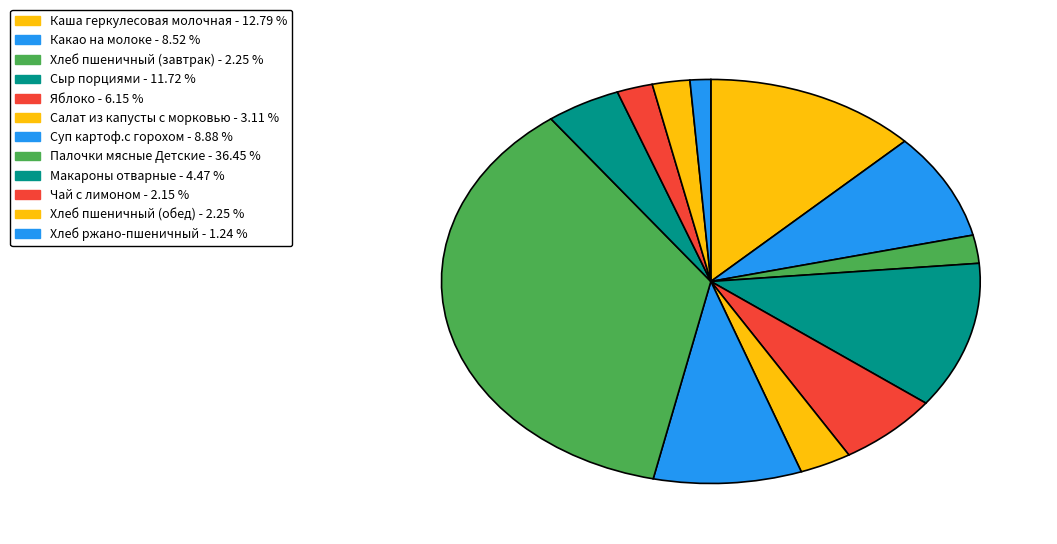

How many segments does this pie chart have?

12